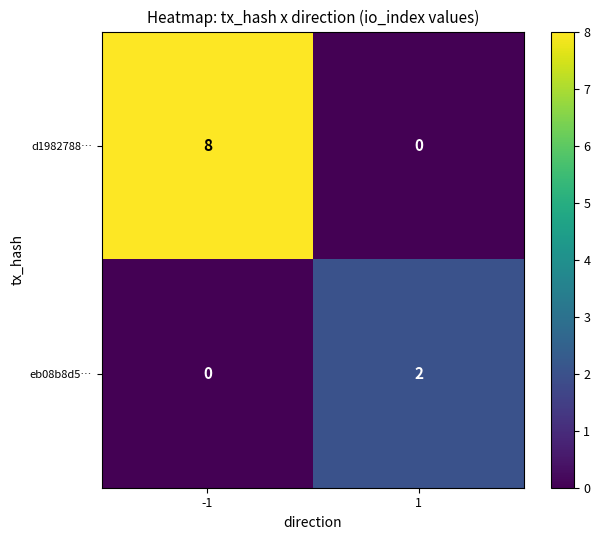

How many series are shown in this chart?

2